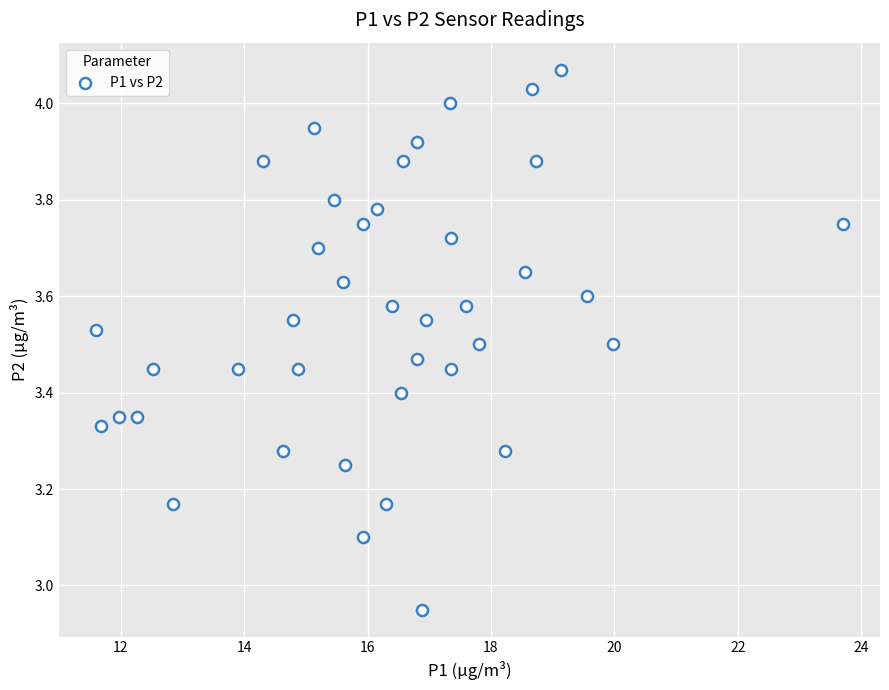

What is the range of Y values (max minus min)?

1.1